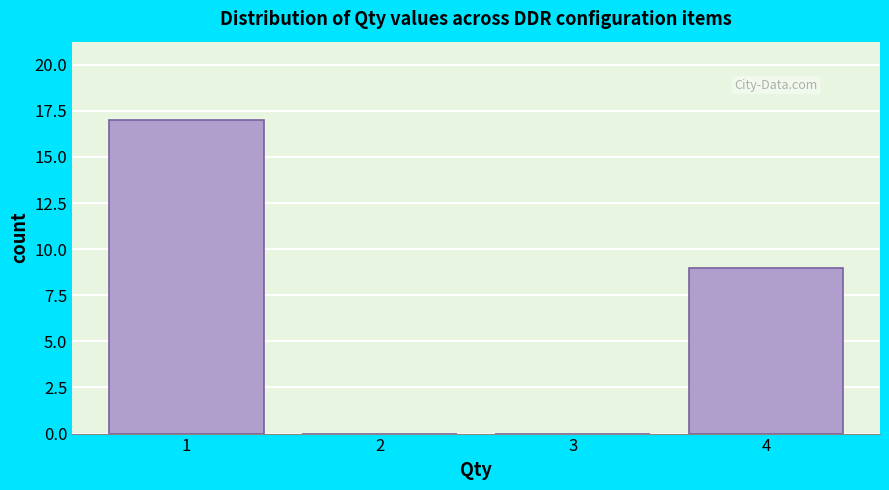

Reading left to right, transcribe this chart: for each bar, give the range it covers on the x-axis and its height. The values are not printed on the chart, so give them approximately, as read against the axis.

0.5 to 1.5: 17
1.5 to 2.5: 0
2.5 to 3.5: 0
3.5 to 4.5: 9